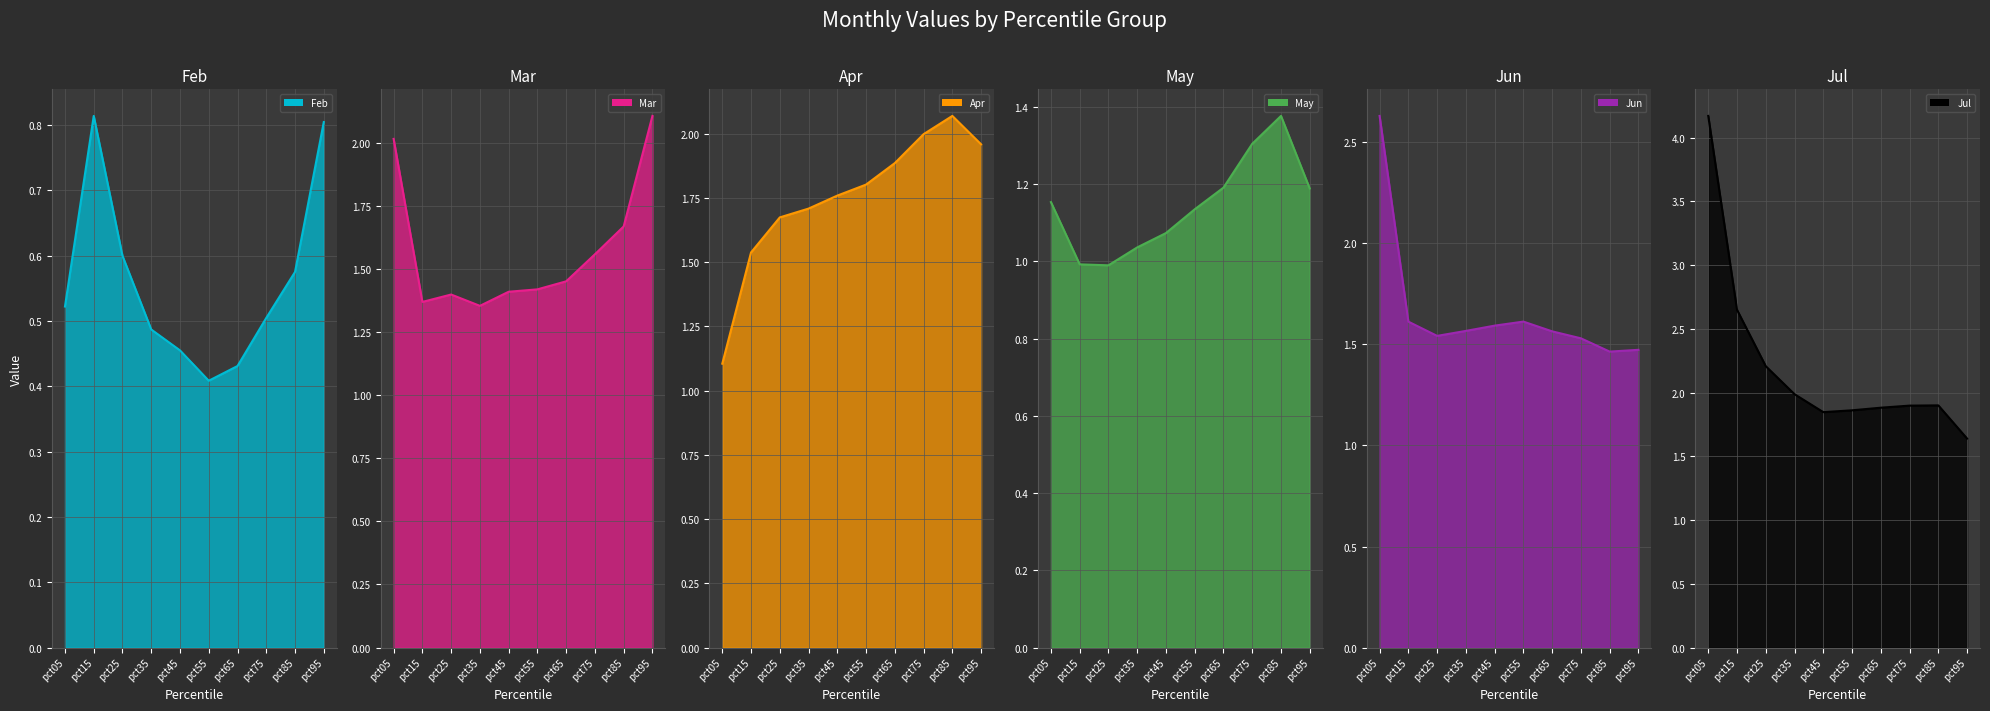

True or false: Mar and Apr intersect in this chart.

True